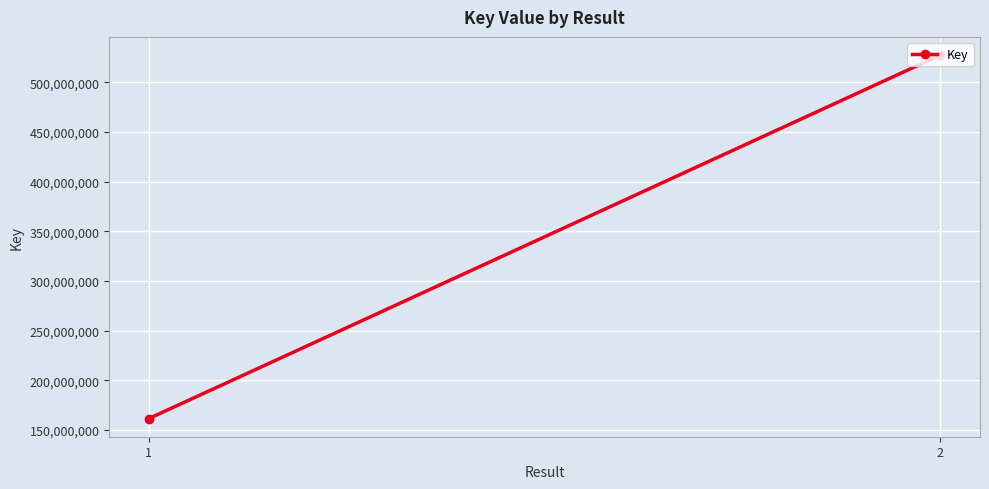

What is the ratio of the value at 1 to the value at 2?

0.3